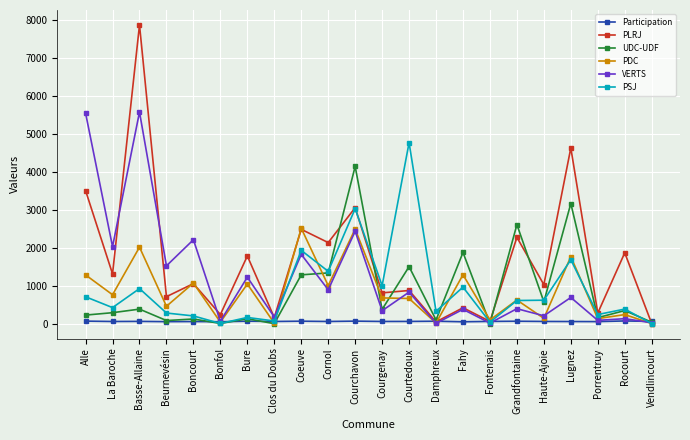

What is the highest value of the PLRJ series?

7872.0